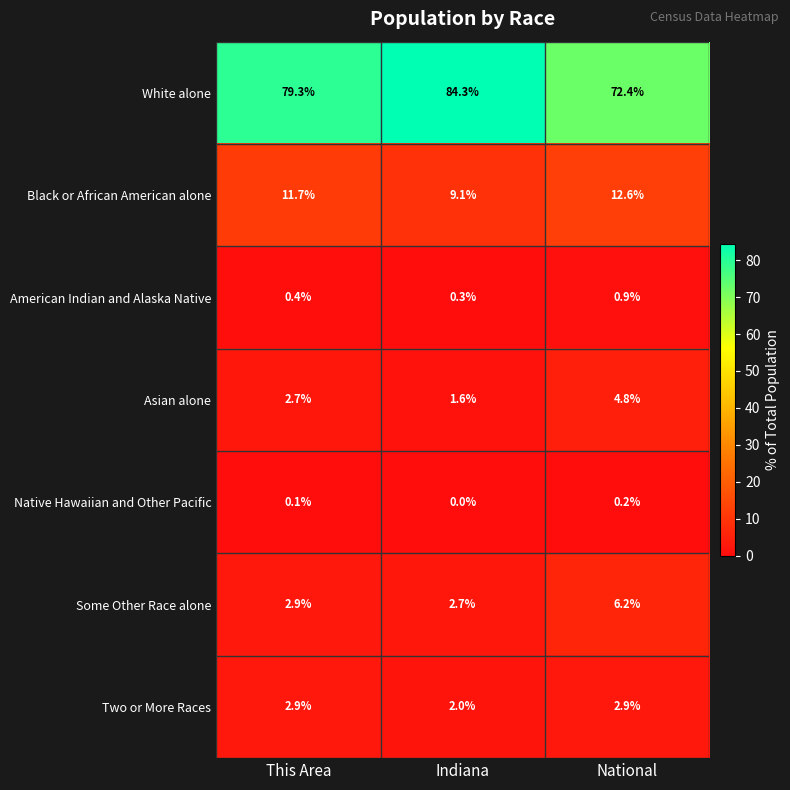

What is the average value of the White alone series?

78.7